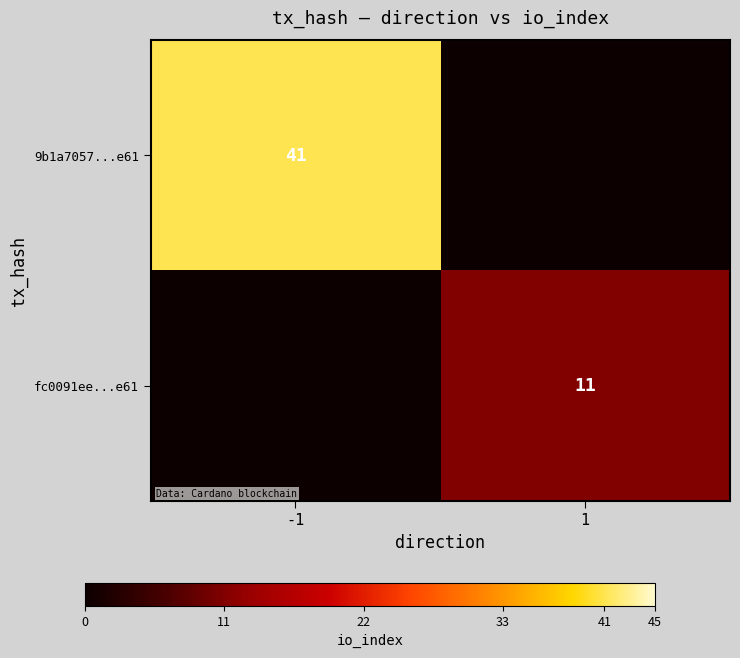

True or false: fc0091ee...e61 has a value of 11 at 1.

True